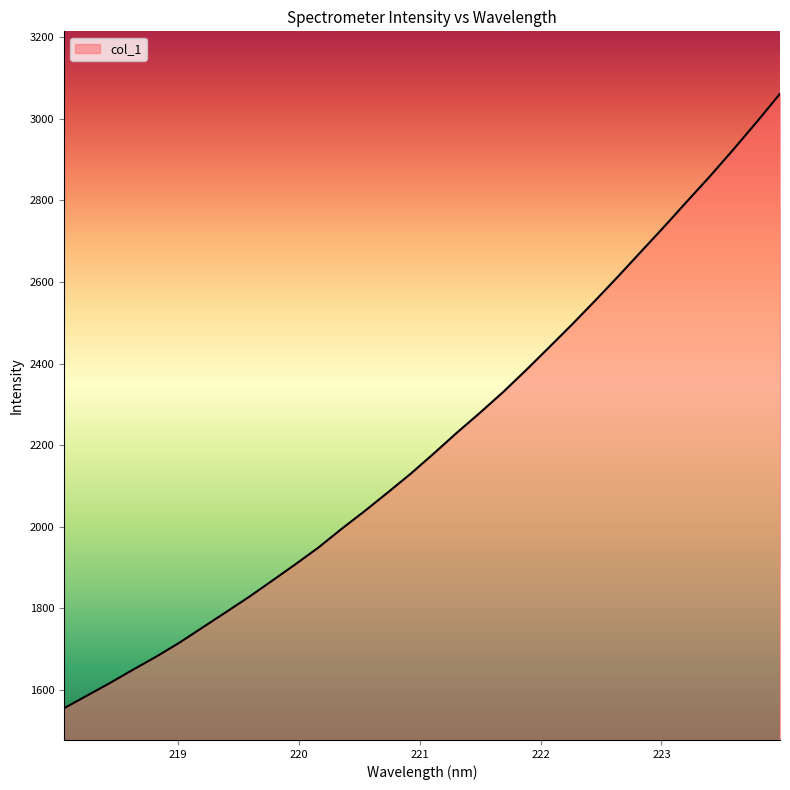

What is the difference between the maximum and minimum values?

1505.8